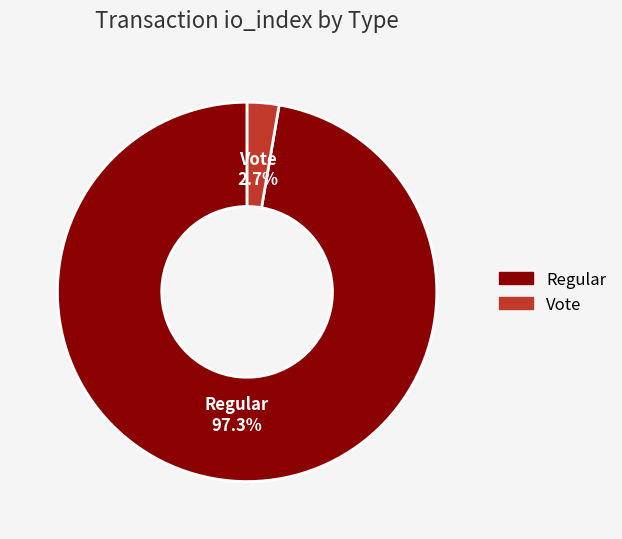

What percentage is NOT represented by Vote?

97.3%